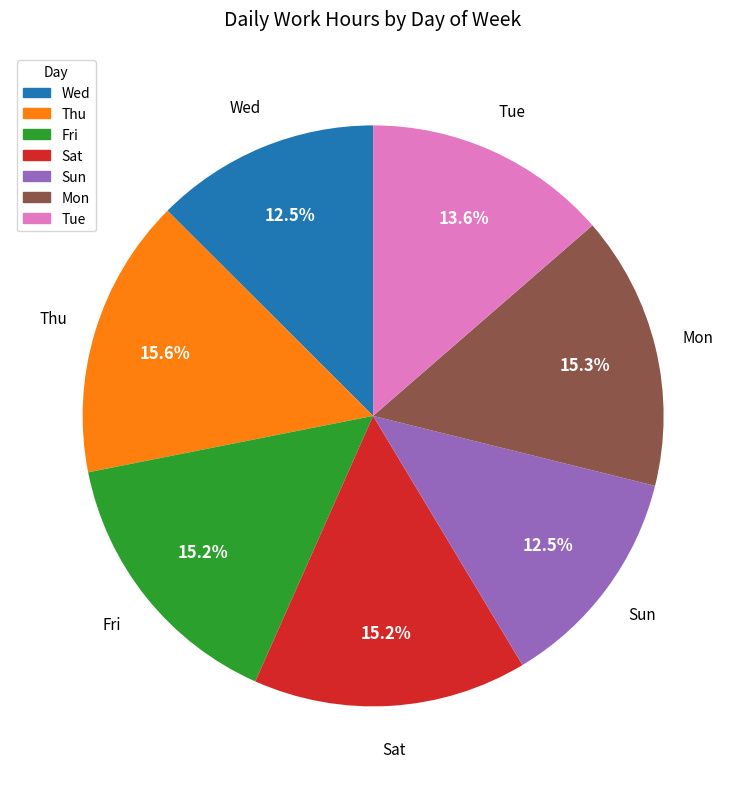

Do Sat and Wed together represent more than half of the pie?

No